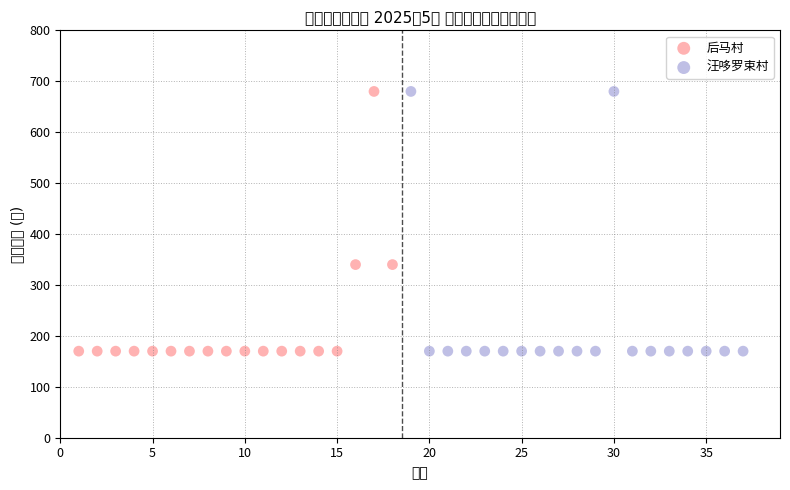

What are all the series names shown in the legend?

后马村, 汪哆罗束村